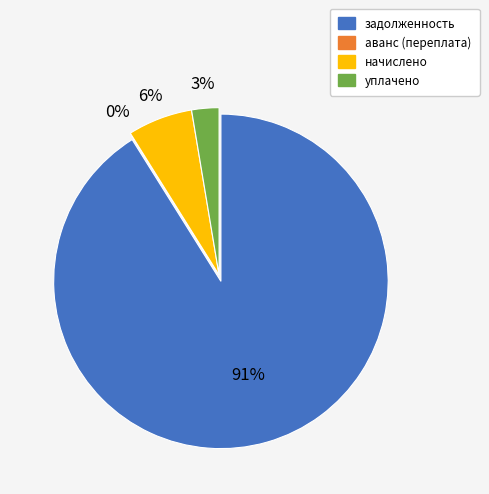

To the nearest percent, what is the difference between the largest and smallest slice percentages?

91%